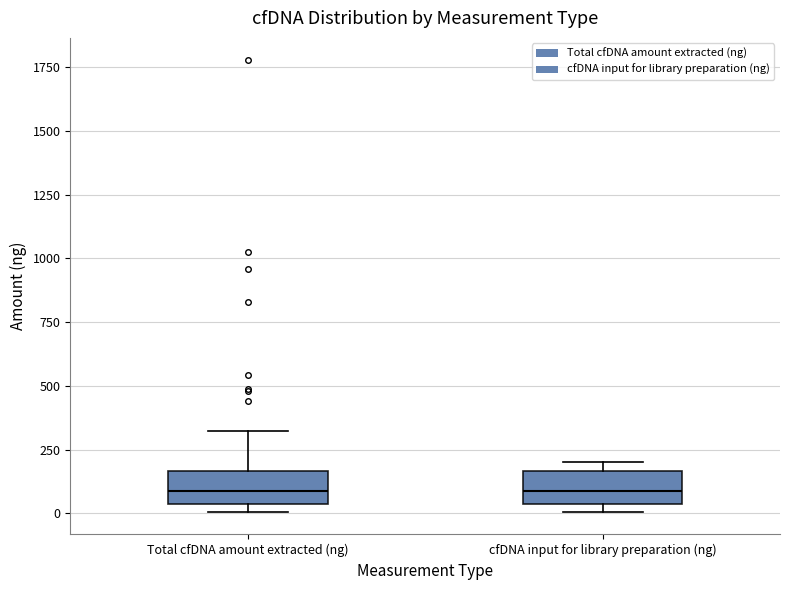

Where is the upper edge of the box for cfDNA input for library preparation (ng) on the y-axis? The values are not printed on the chart, so give them approximately, as read against the axis.

150